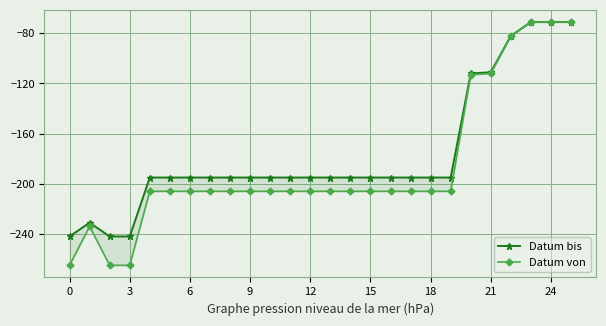

True or false: Datum bis and Datum von cross at least once.

False